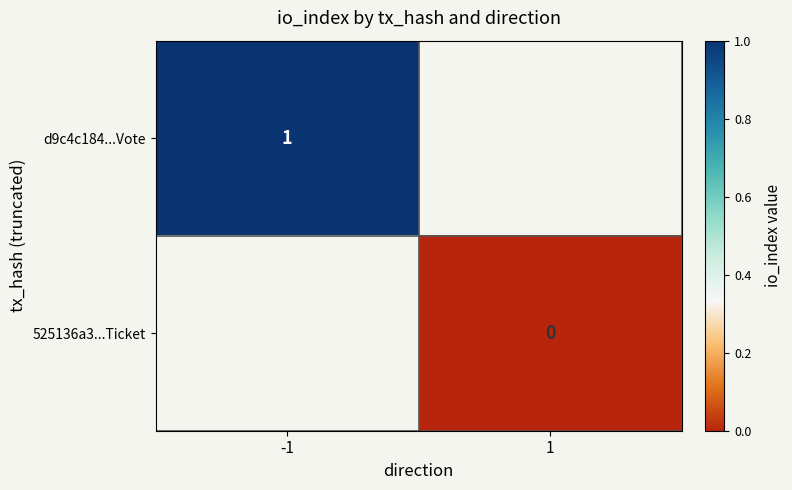

The value of d9c4c184...Vote at -1 is 1. True or false?

True